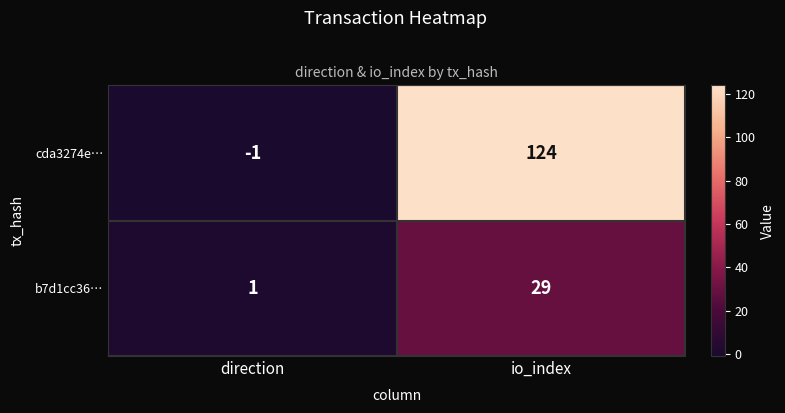

Reading right to left, transcribe all the data shown in this chart.

cda3274e…: 124	-1
b7d1cc36…: 29	1